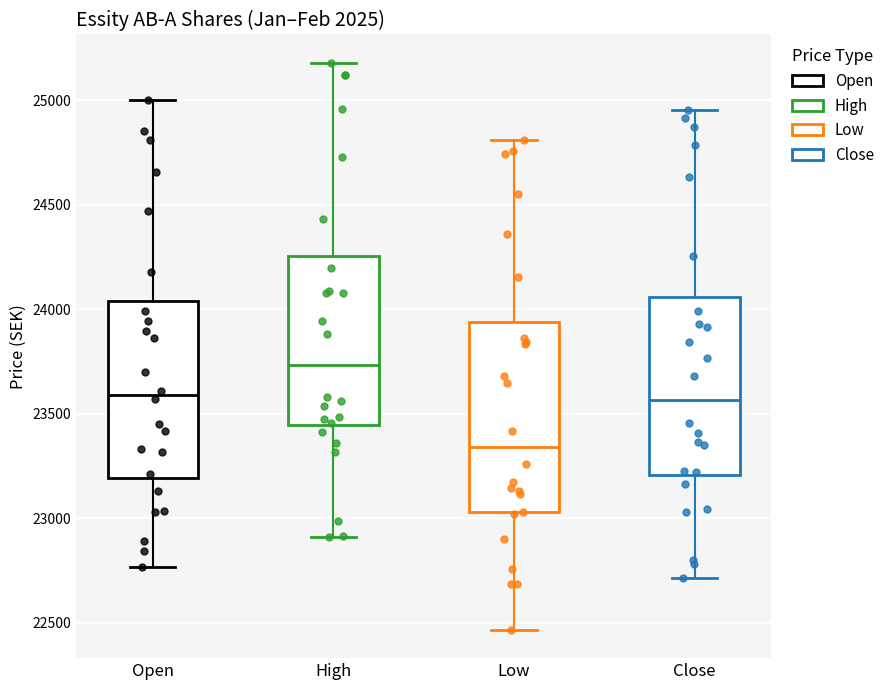

Comparing the boxes themselves (not the whiskers), which one is the tallest?

Low